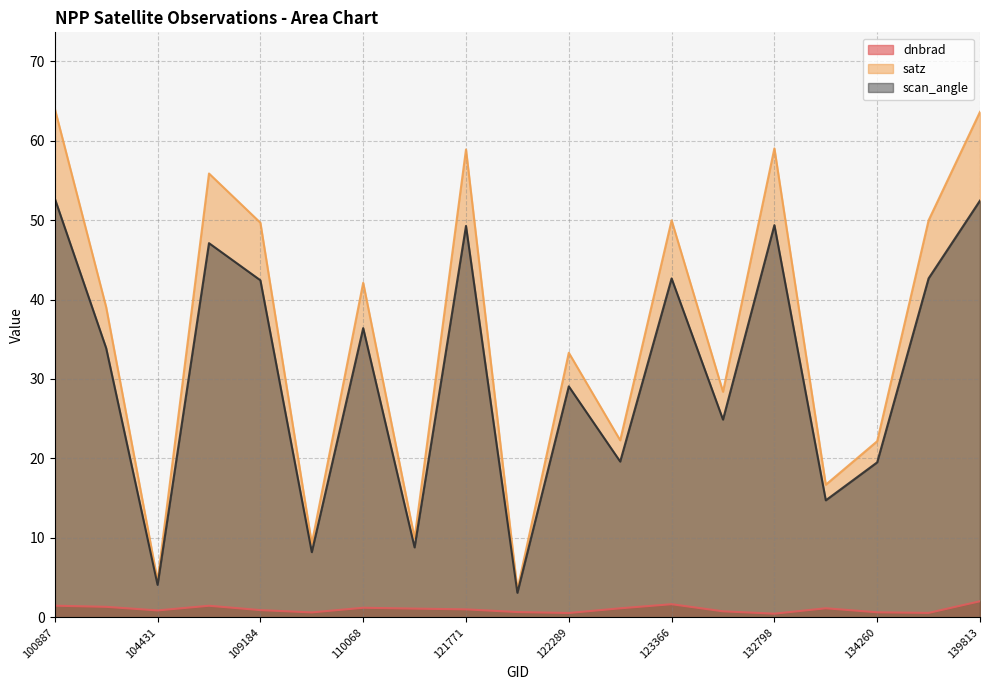

Reading right to left, extract all data points from this chart.

dnbrad: 2.0	0.6	0.6	1.1	0.5	0.8	1.6	1.1	0.5	0.7	1.0	1.1	1.2	0.6	0.9	1.5	0.9	1.3	1.5
satz: 63.6	50.0	22.2	16.7	59.0	28.4	50.0	22.3	33.3	3.5	58.9	10.0	42.1	9.3	49.7	55.9	4.6	39.0	64.0
scan_angle: 52.5	42.7	19.5	14.7	49.4	24.9	42.7	19.6	29.1	3.1	49.3	8.8	36.4	8.2	42.4	47.1	4.1	33.9	52.7